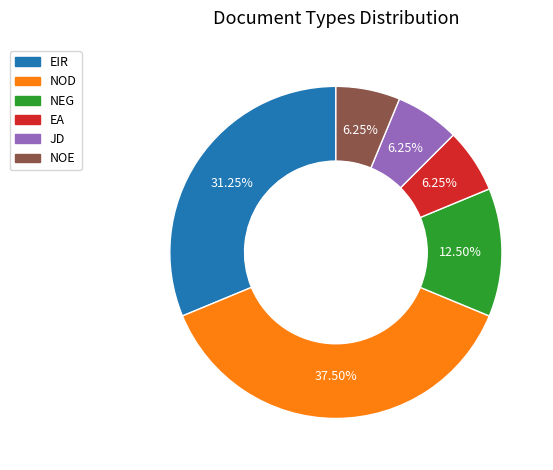

Does NOE account for over 50% of the chart?

No